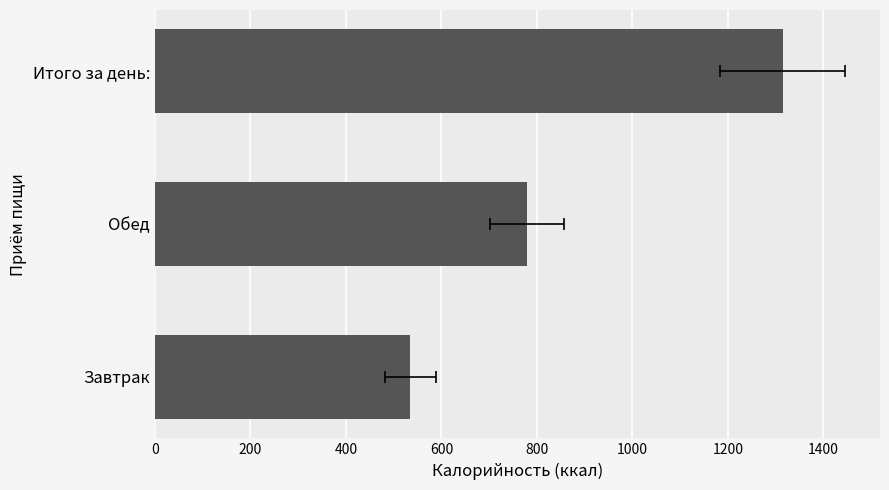

How many categories are shown in the chart?

3